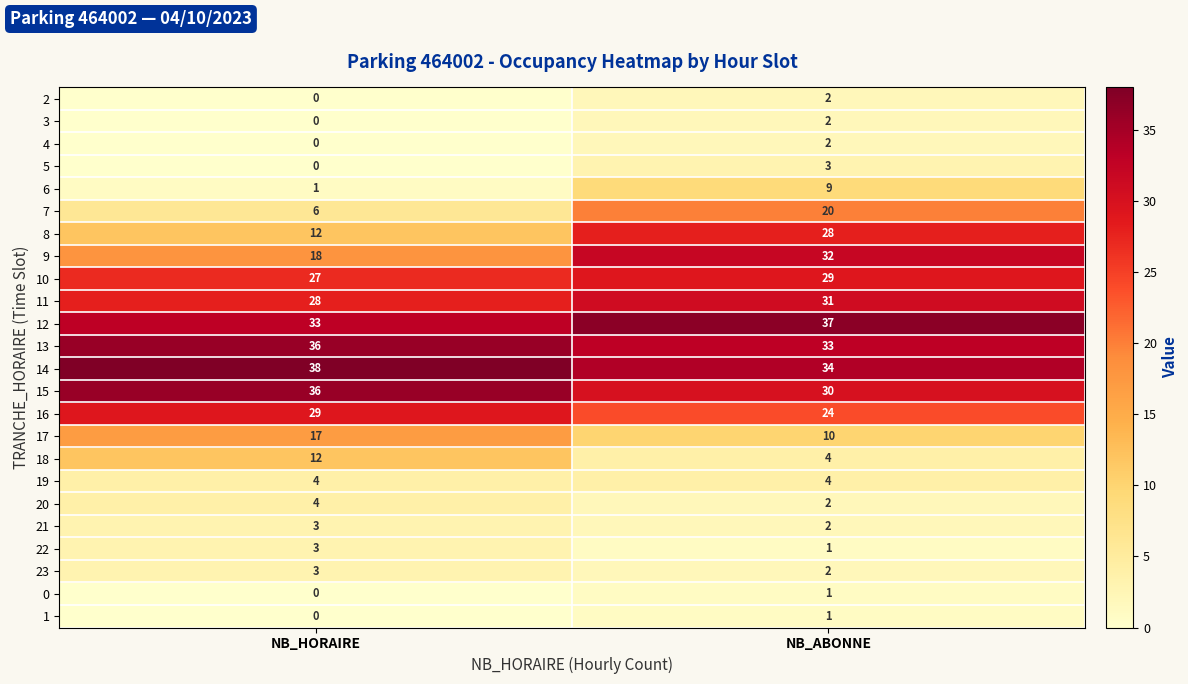

What is the sum of the 14 values at NB_ABONNE and NB_HORAIRE?

72